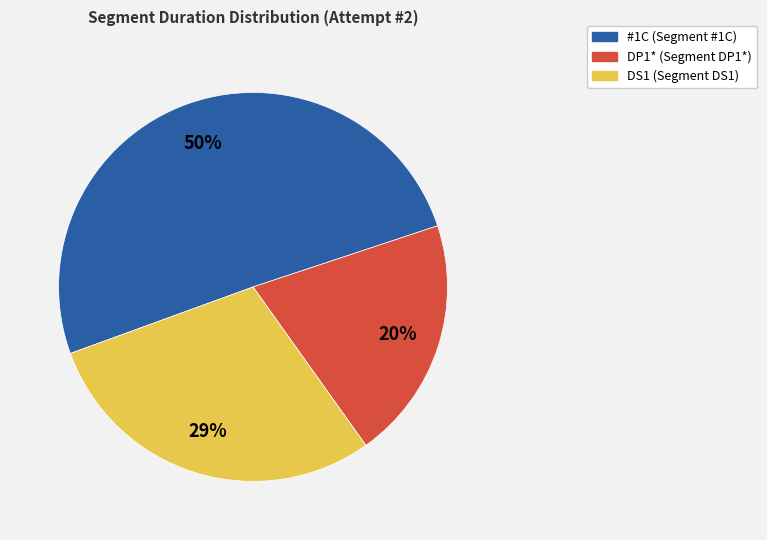

Is there any slice that represents more than half of the pie?

Yes